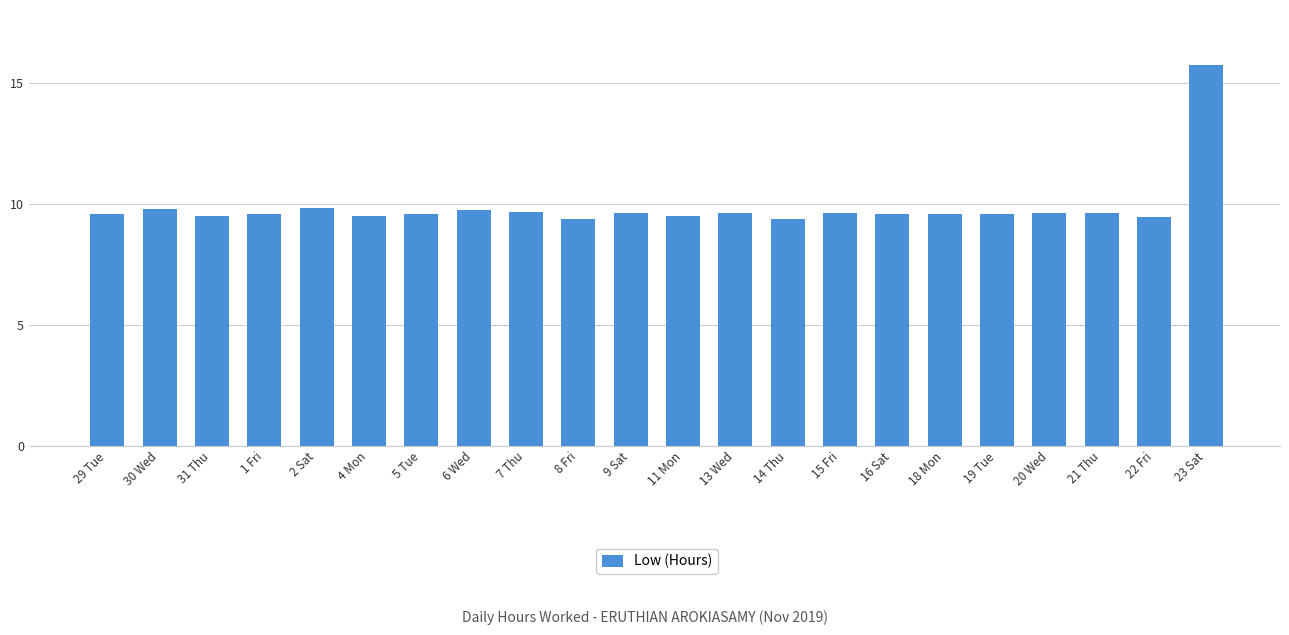

True or false: the data shows 9.6 at 1 Fri.

True